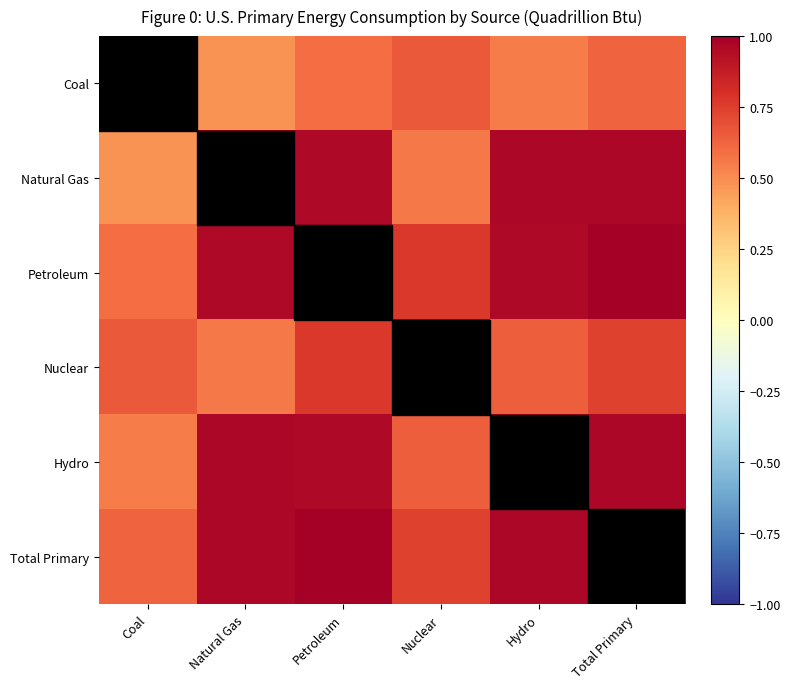

At which category is the sum across all series the highest?

Total Primary